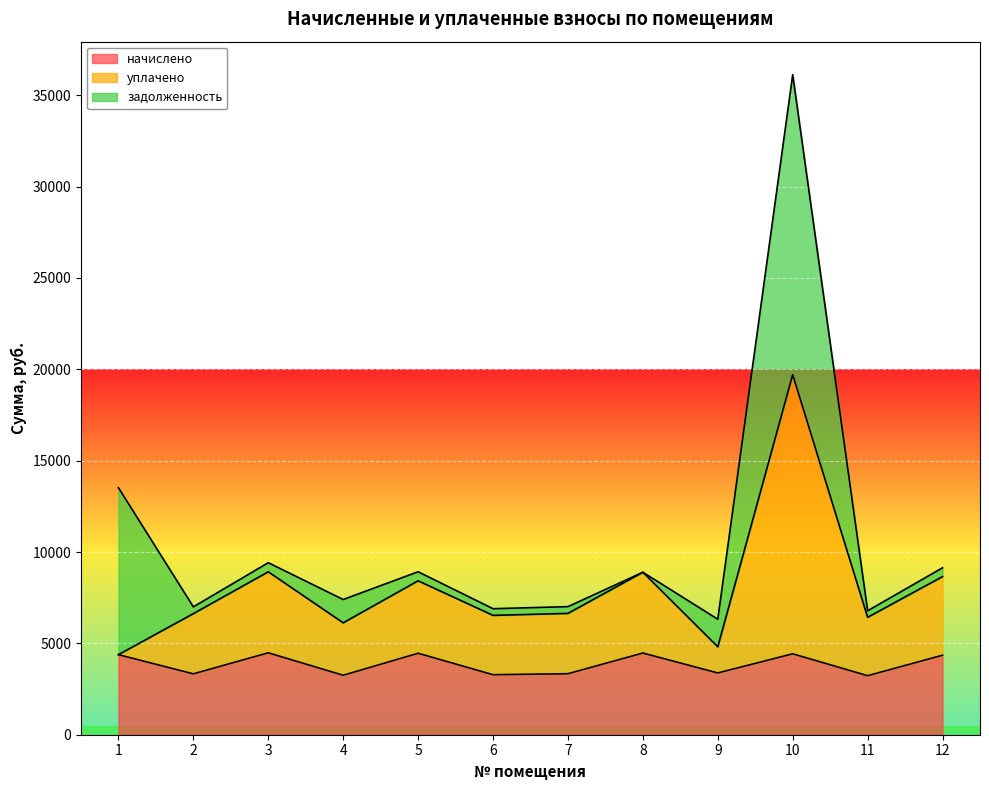

Which series has the largest total across all categories?

уплачено